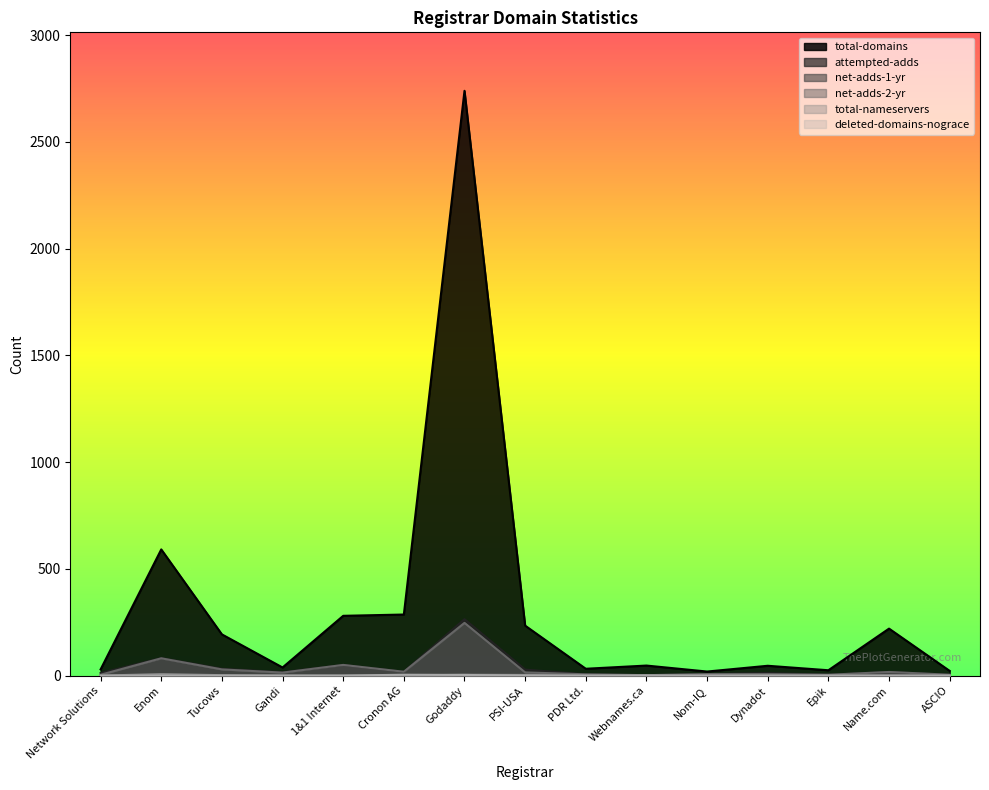

What are all the series names shown in the legend?

total-domains, attempted-adds, net-adds-1-yr, net-adds-2-yr, total-nameservers, deleted-domains-nograce